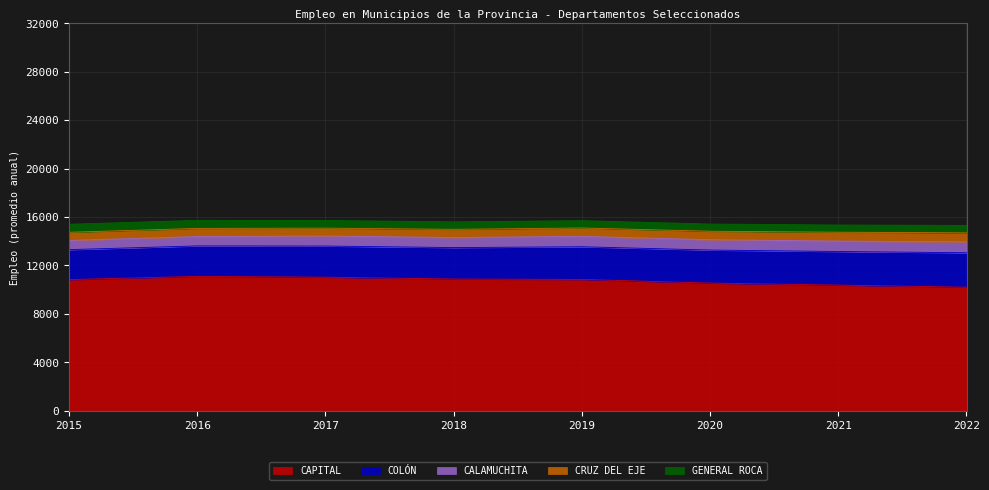

True or false: GENERAL ROCA and CAPITAL intersect in this chart.

False